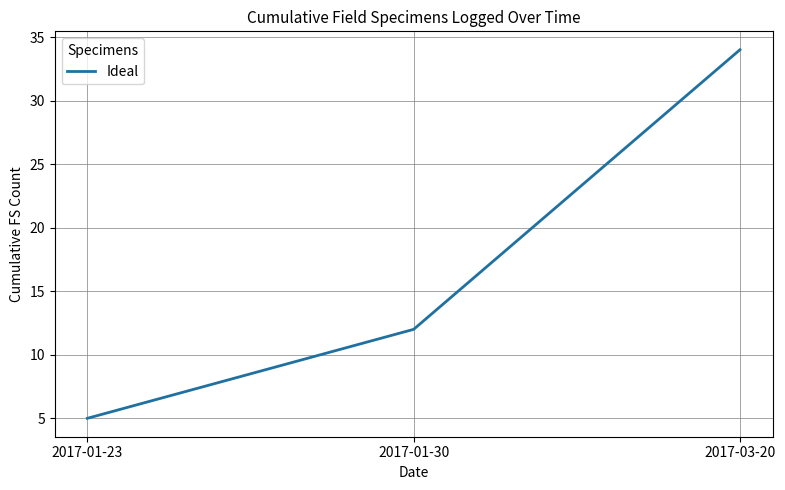

Rank the categories by value from lowest to highest.

2017-01-23, 2017-01-30, 2017-03-20